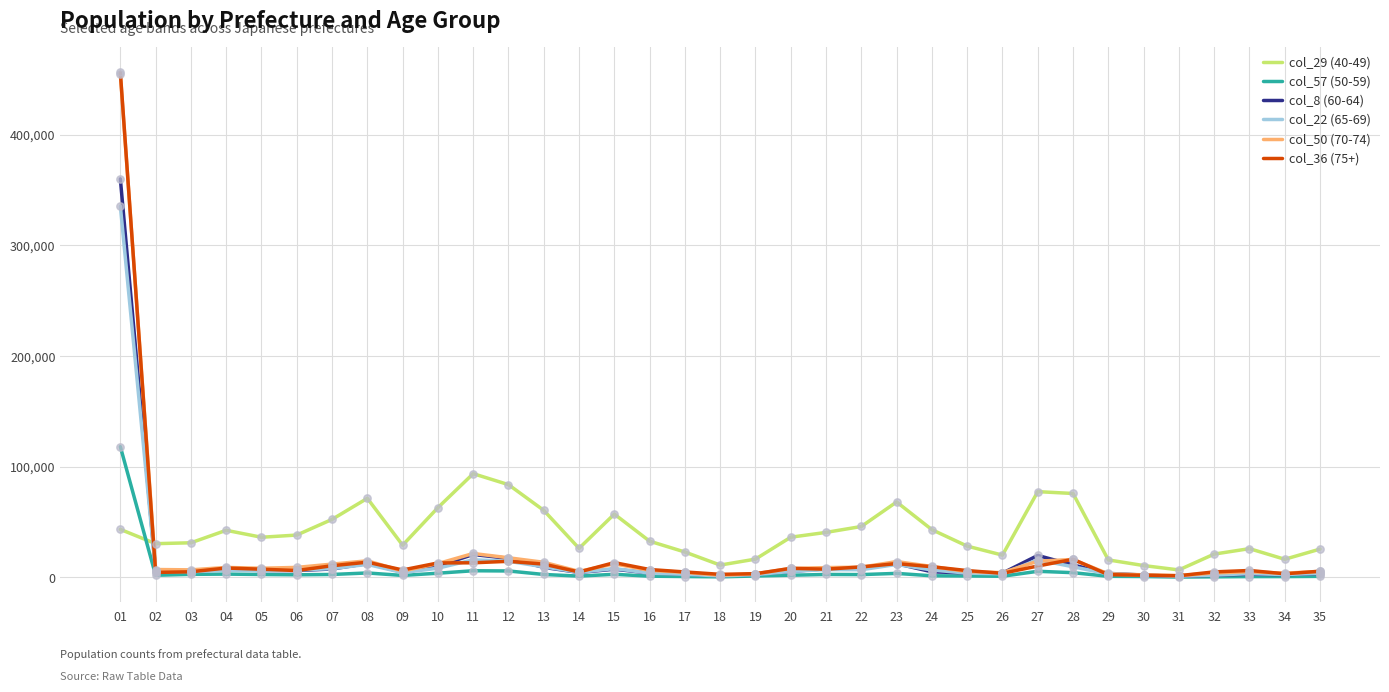

Which series has the largest range (max minus min)?

col_36 (75+)